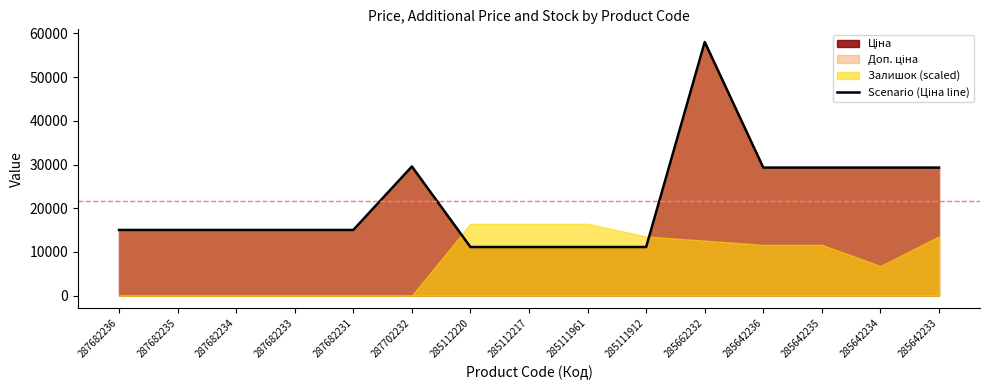

Does the chart display data point markers on the line(s)?

No